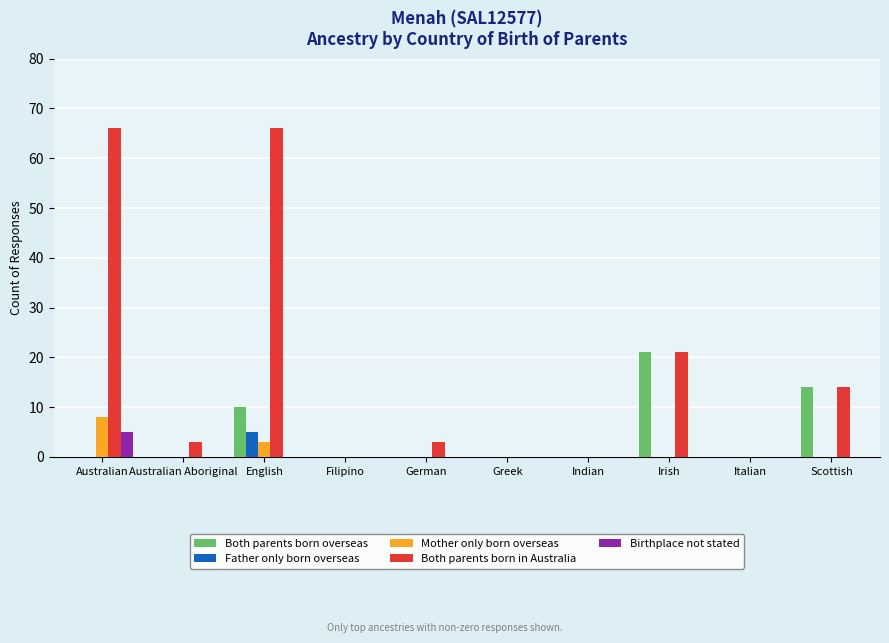

How many Both parents born overseas values are between 0 and 10?

8